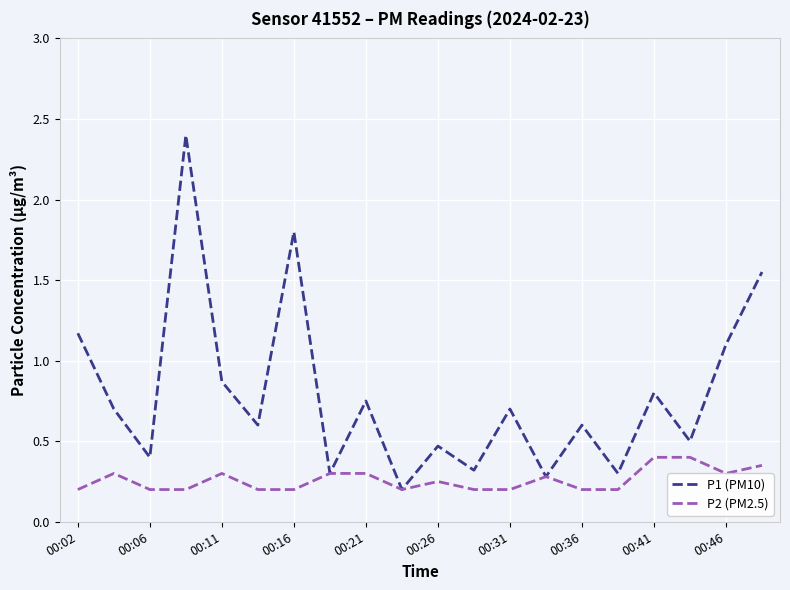

Which series has the largest range (max minus min)?

P1 (PM10)